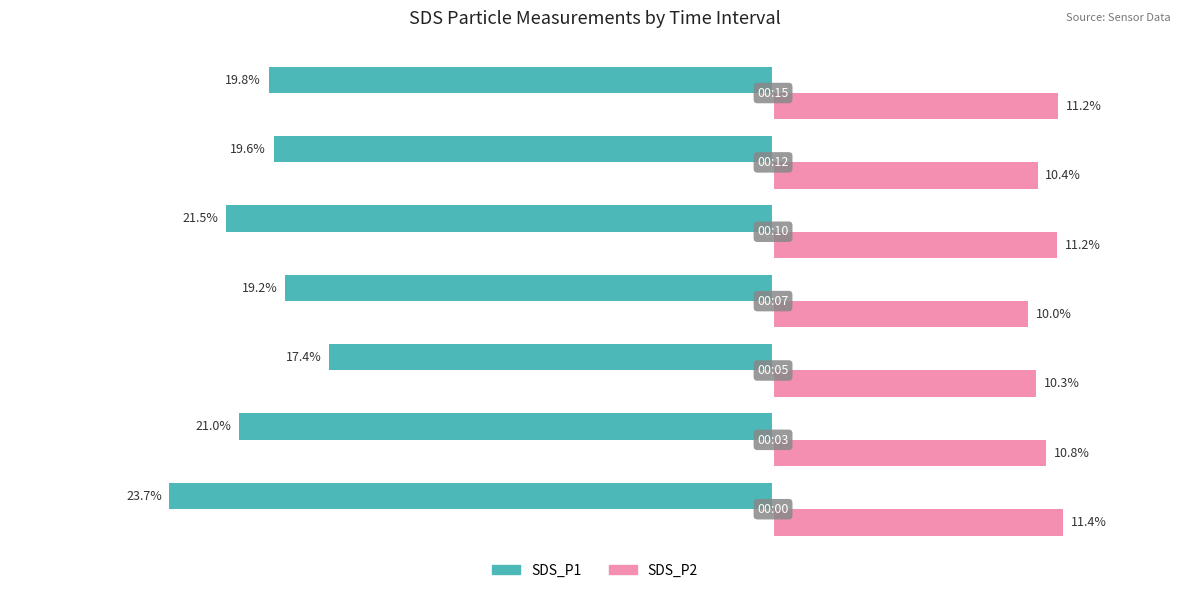

Rank the series by their maximum value, from highest to lowest.

SDS_P2, SDS_P1